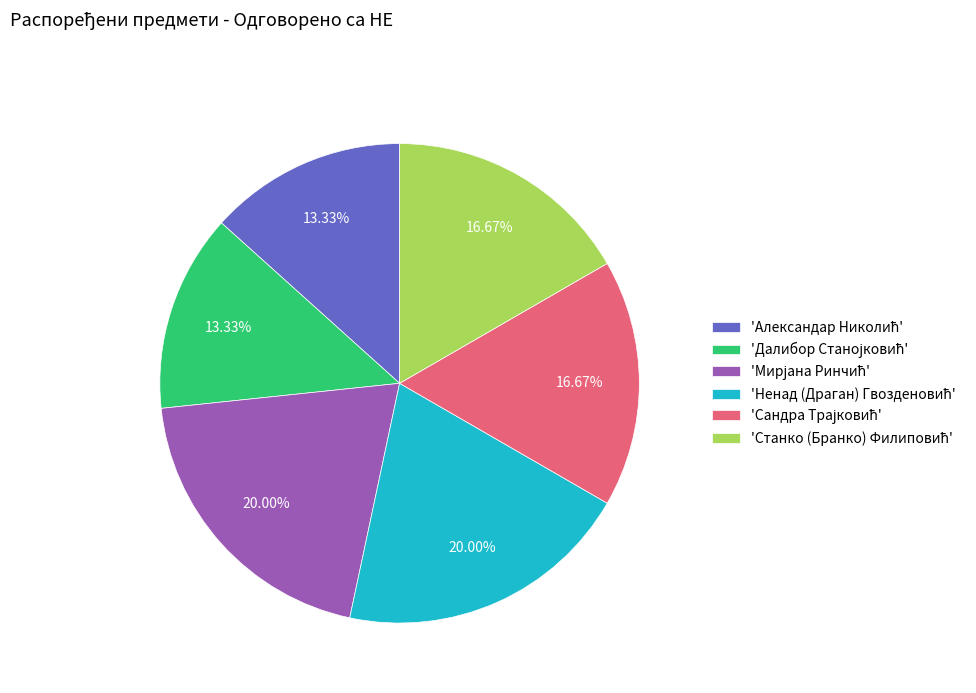

Is there any slice that represents more than half of the pie?

No